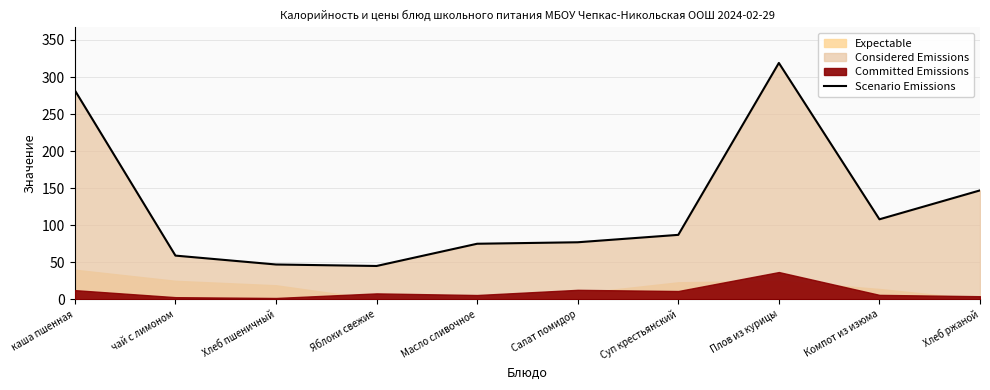

Which category has the highest value across all series?

Плов из курицы